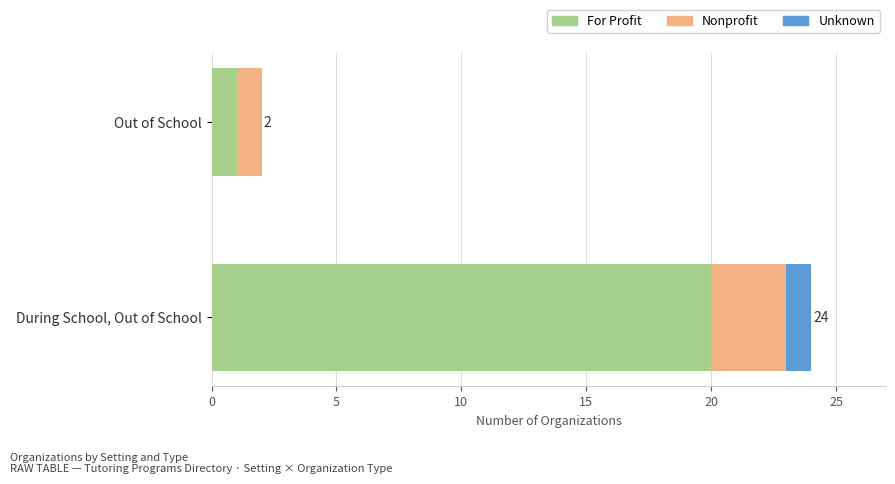

The value of For Profit at Out of School is 2. True or false?

False